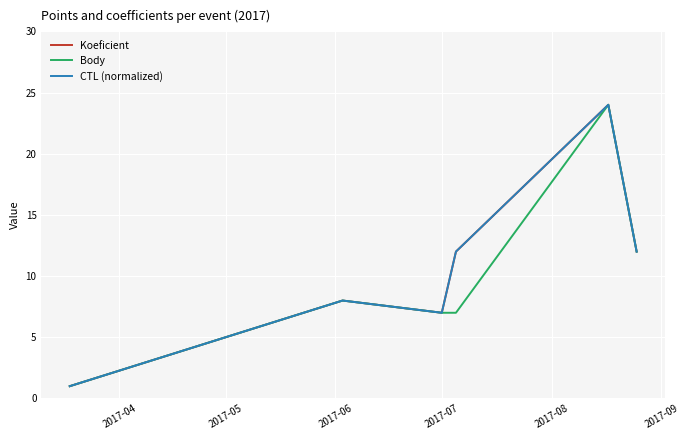

Reading left to right, list all the values displayed in this chart.

Koeficient: 1	8	7	12	24	12
Body: 1	8	7	7	24	12
CTL (normalized): 1	8	7	12	24	12